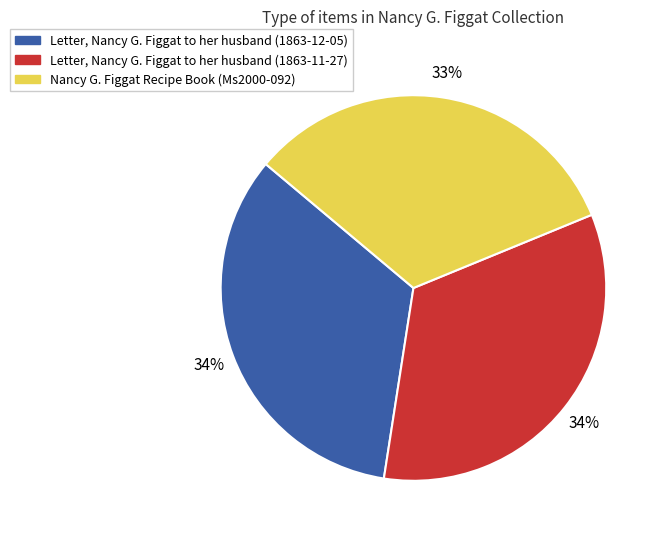

To the nearest percent, what portion does Nancy G. Figgat Recipe Book (Ms2000-092) represent?

33%